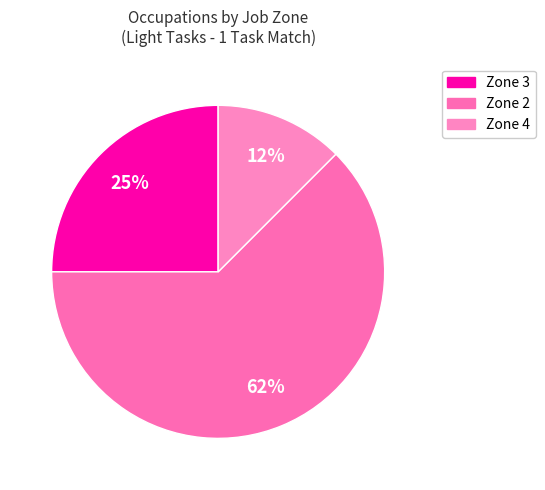

How many slices are in this pie chart?

3